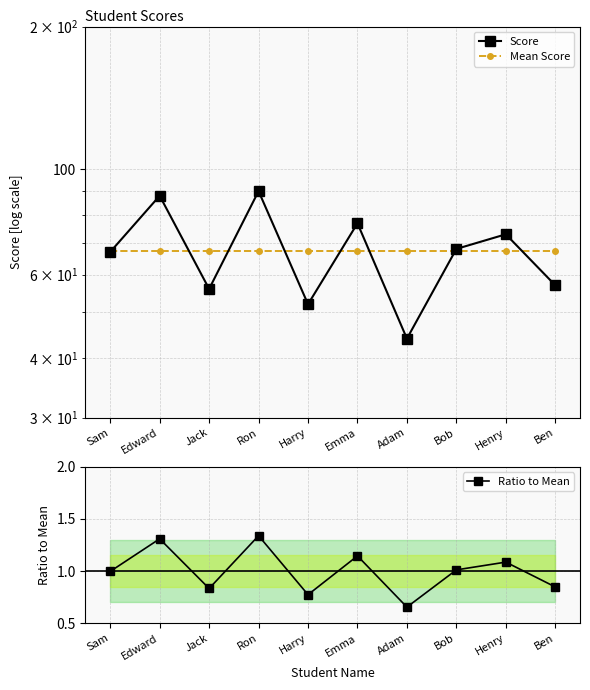

What is the average value of the Score series?

67.2